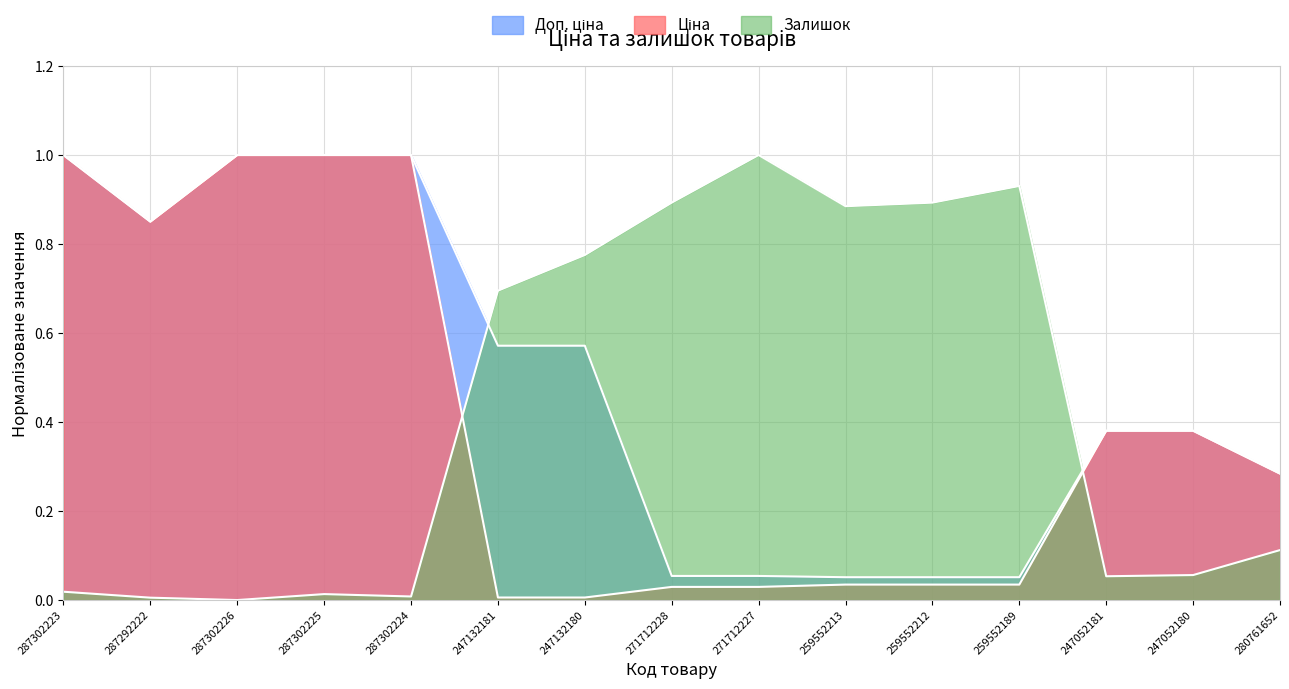

Which series has the largest total across all categories?

Доп. ціна